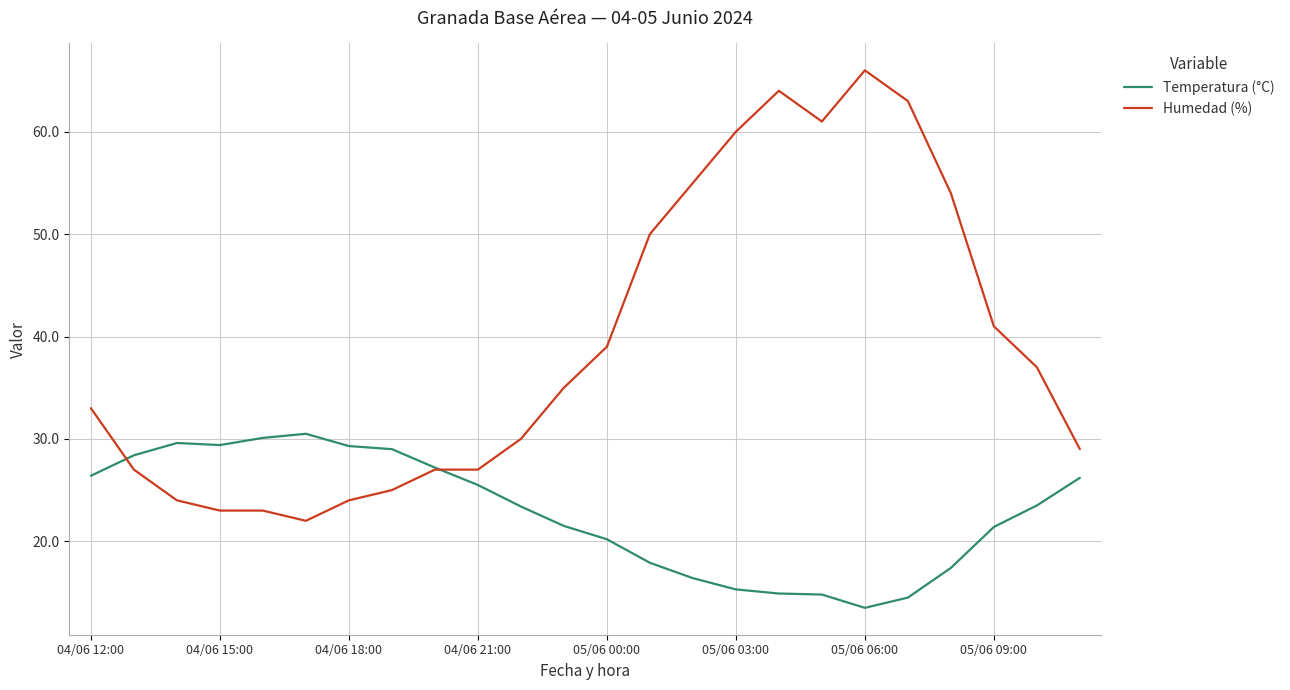

What is the smallest value displayed?

13.5